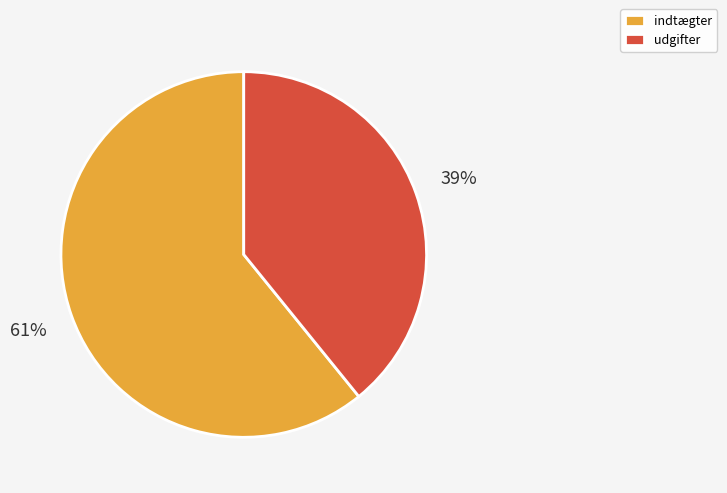

Which has a higher value, udgifter or indtægter?

indtægter